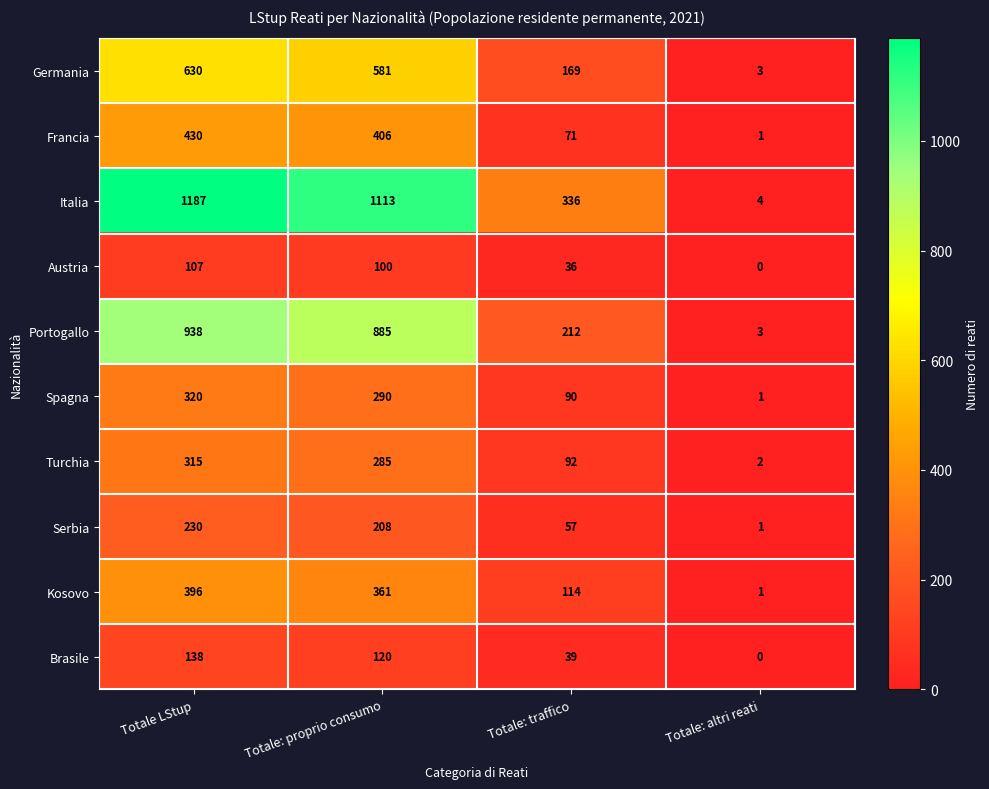

List the series in order of their peak value, lowest first.

Austria, Brasile, Serbia, Turchia, Spagna, Kosovo, Francia, Germania, Portogallo, Italia